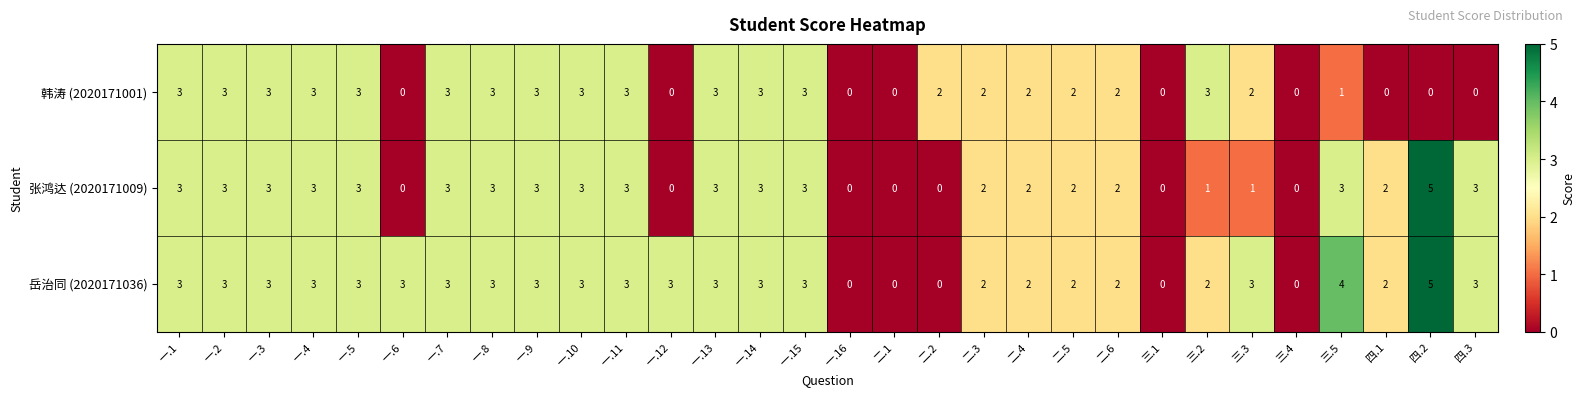

What is the difference between the maximum and minimum values in the 岳治同 (2020171036) series?

5